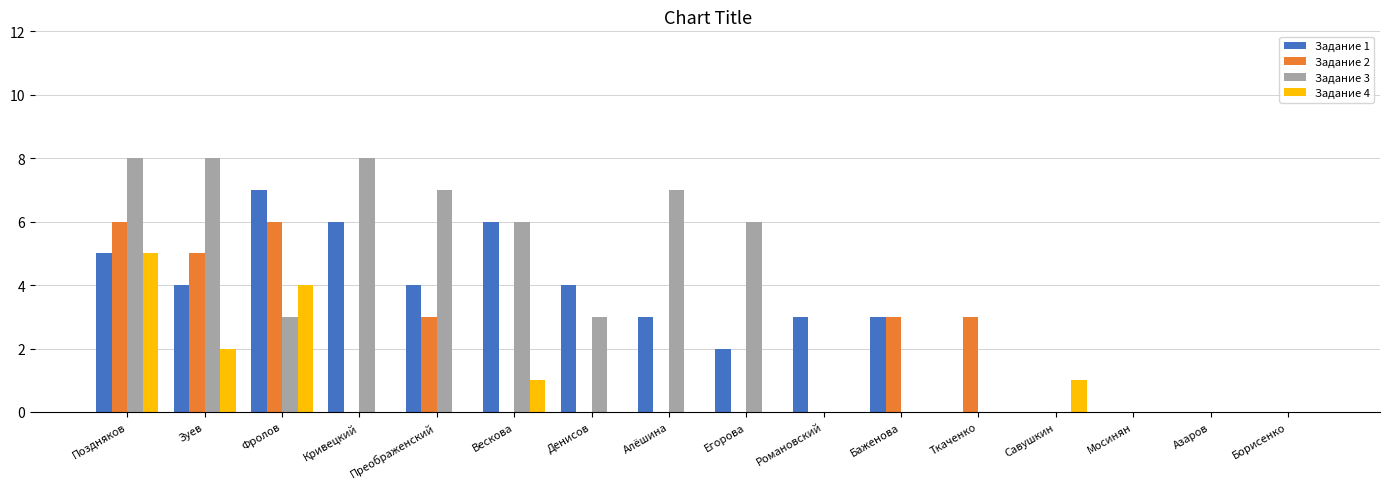

Which series has the largest total across all categories?

Задание 3